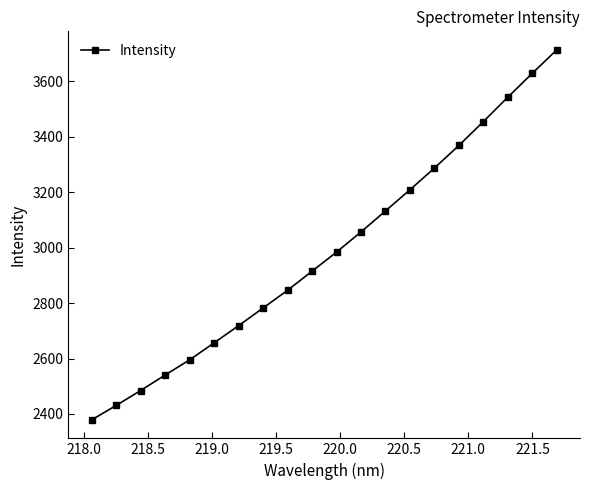

What is the greatest value displayed?

3713.5